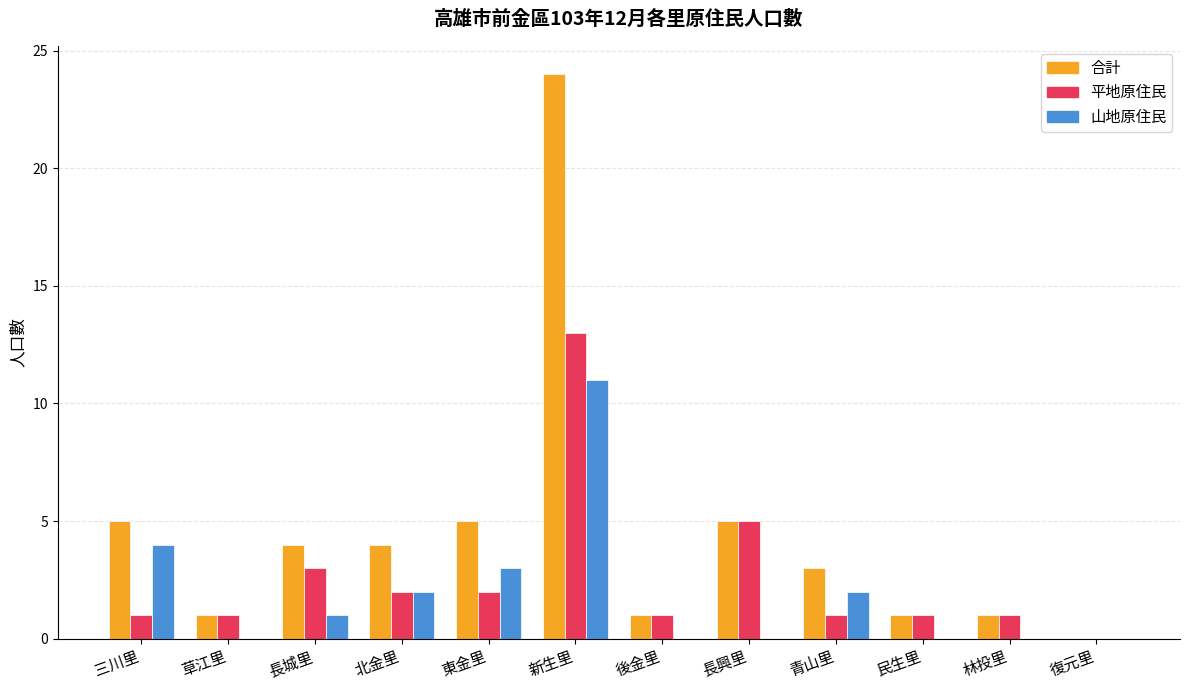

What are all the series names shown in the legend?

合計, 平地原住民, 山地原住民